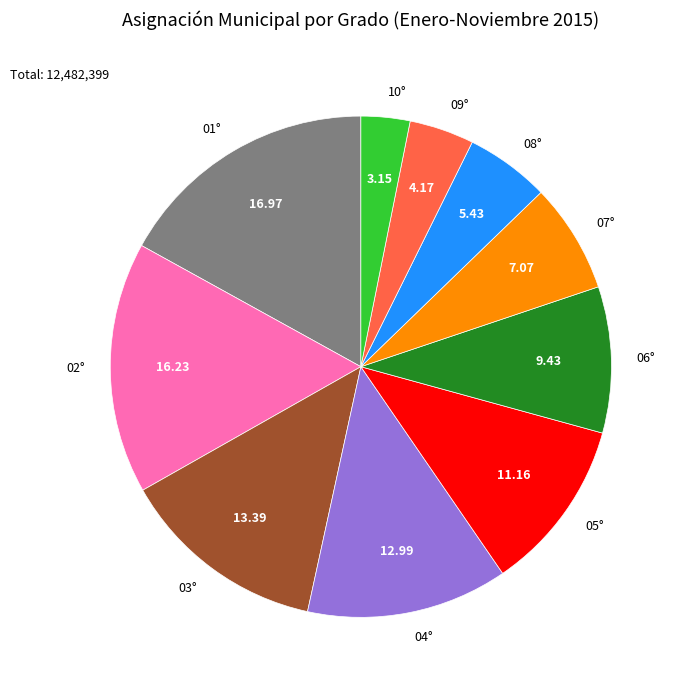

What is the smallest slice in the pie chart?

10°